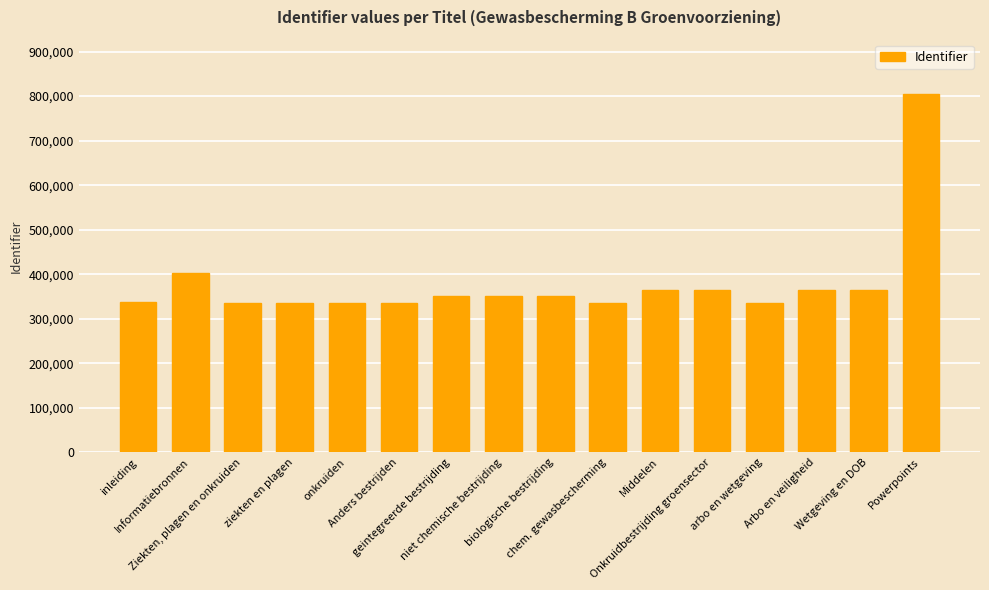

Which has a higher value, Ziekten, plagen en onkruiden or Arbo en veiligheid?

Arbo en veiligheid